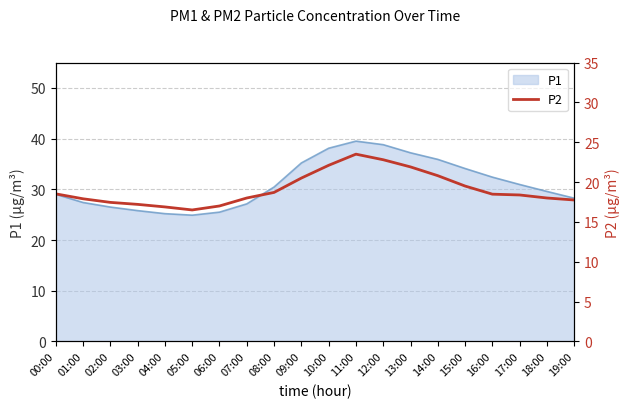

Does the chart have visible grid lines?

Yes